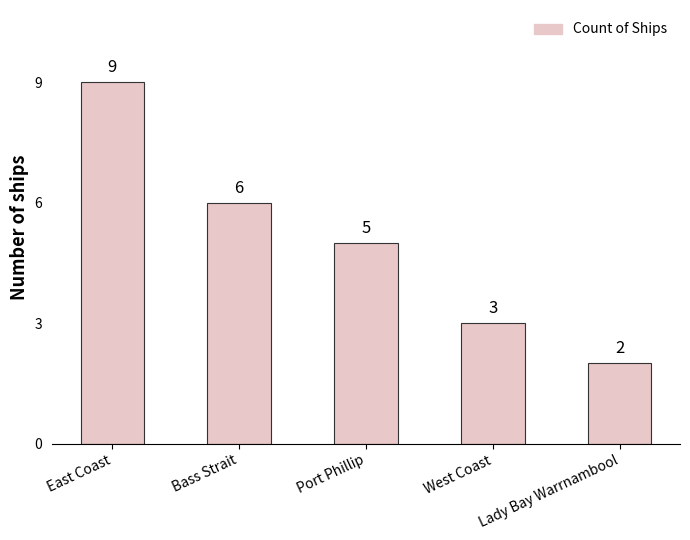

At which category does the chart reach its peak across all series?

East Coast